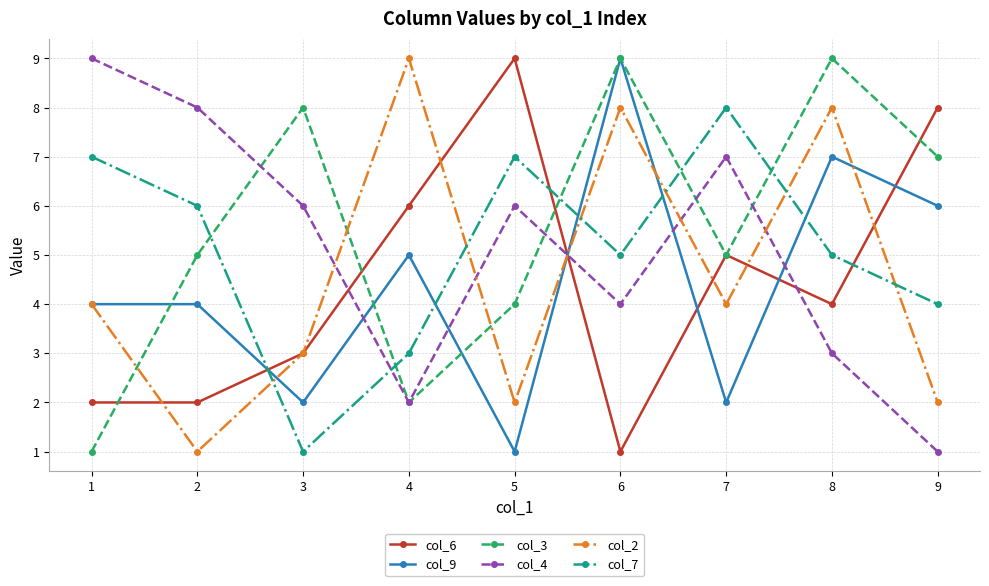

What is the difference between the second highest and second lowest values in the col_2 series?

6